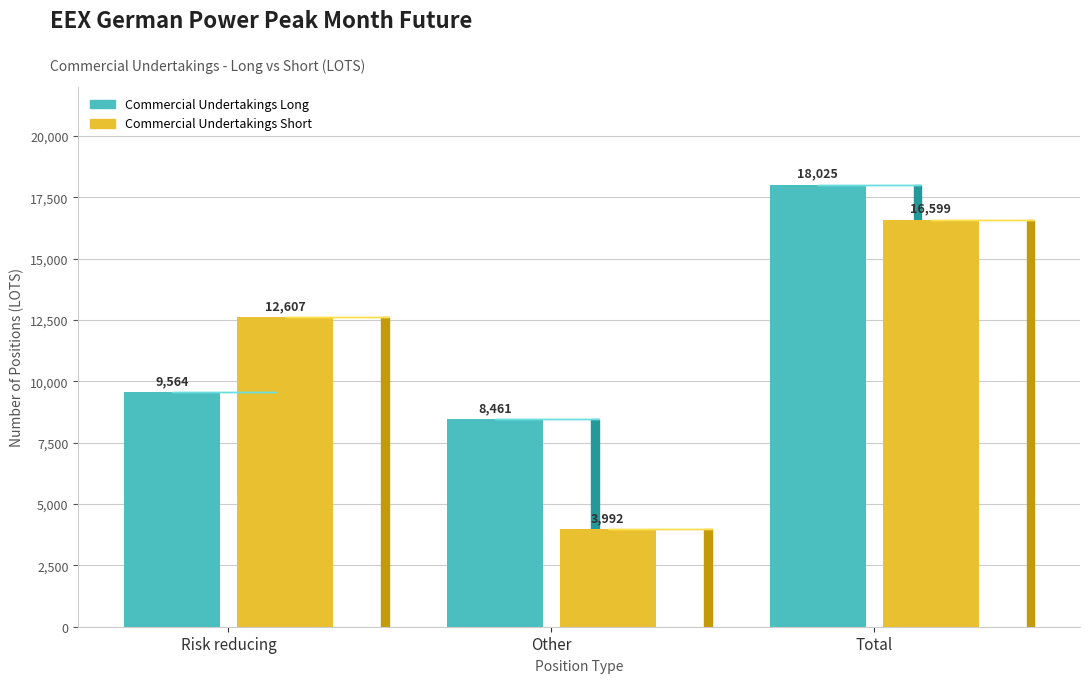

List the series in order of their overall mean, highest first.

Commercial Undertakings Long, Commercial Undertakings Short